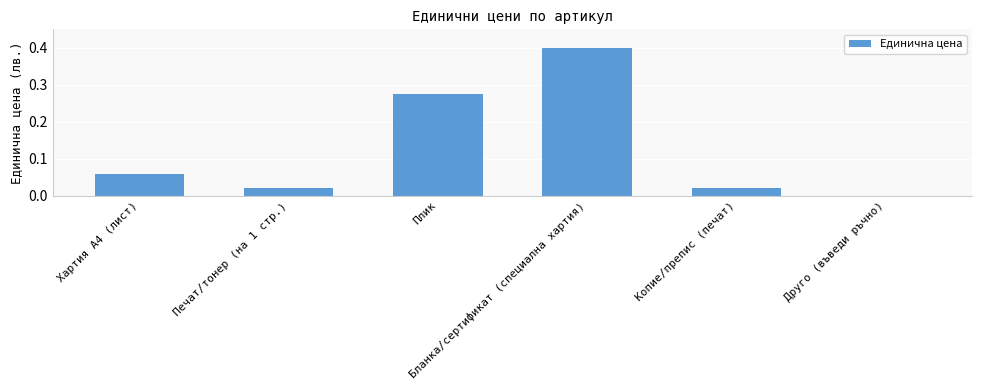

Is it true that the value at Бланка/сертификат (специална хартия) is 0.4?

True